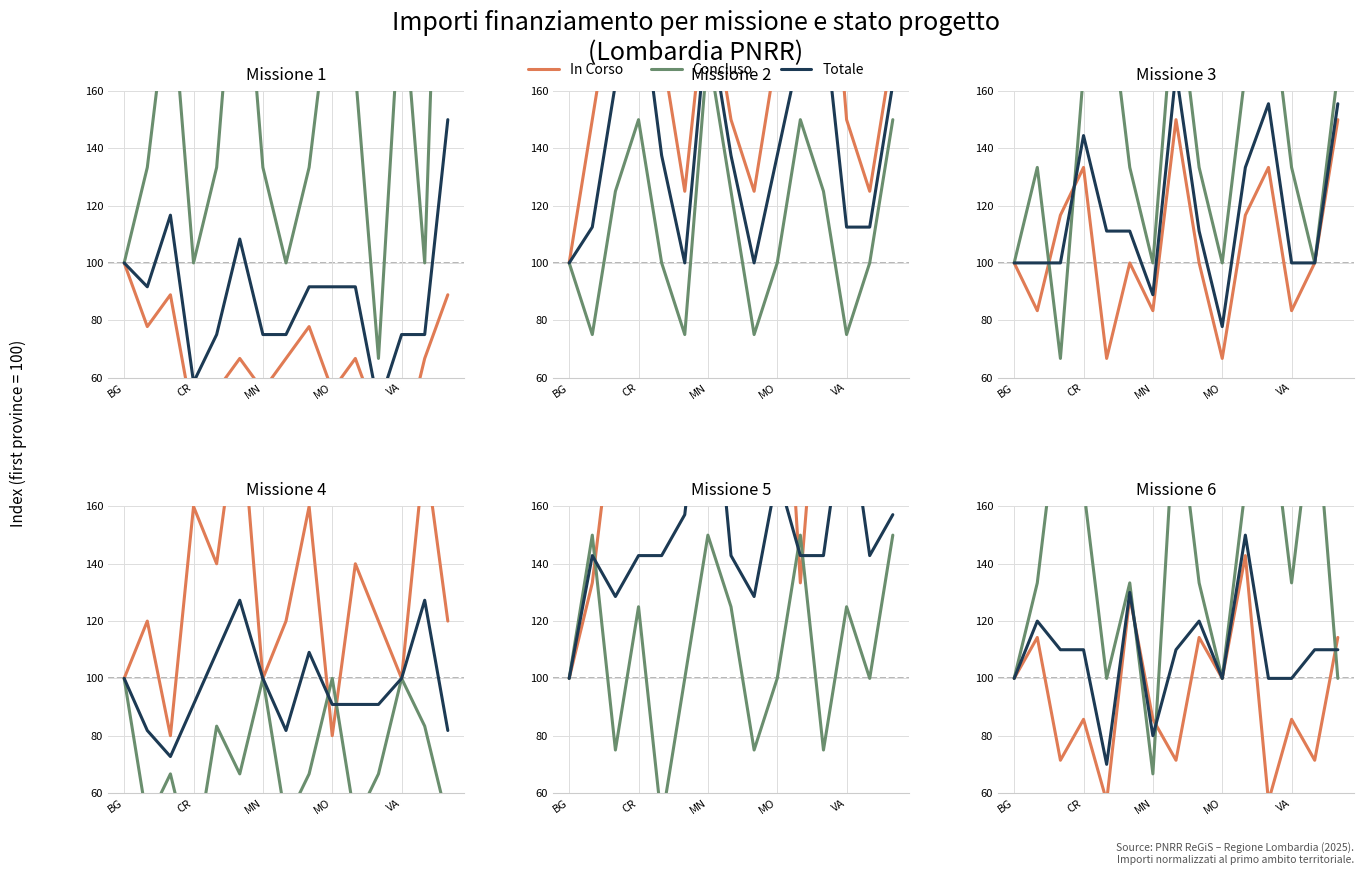

At which label does In Corso reach its minimum?

VA